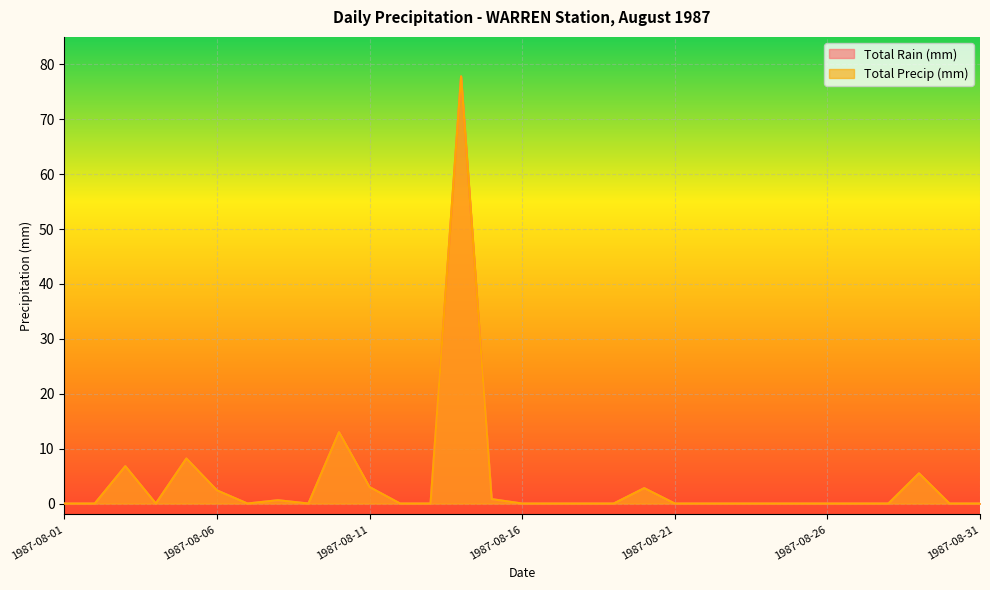

How many distinct data groups are displayed?

2